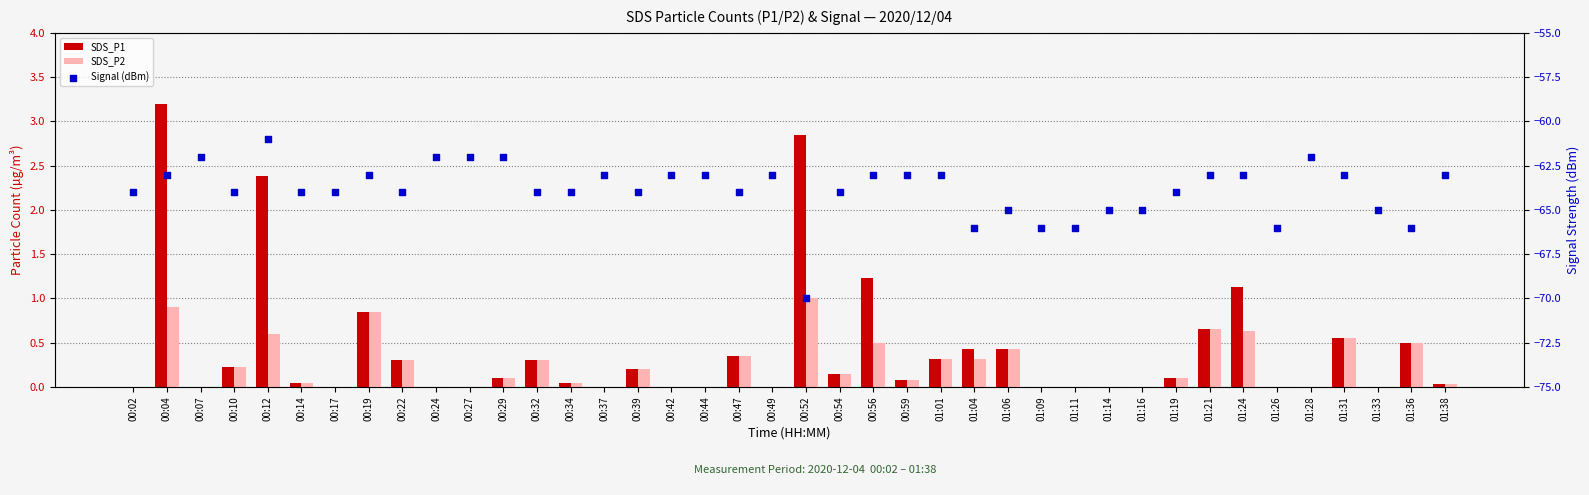

What are all the series names shown in the legend?

SDS_P1, SDS_P2, Signal (dBm)